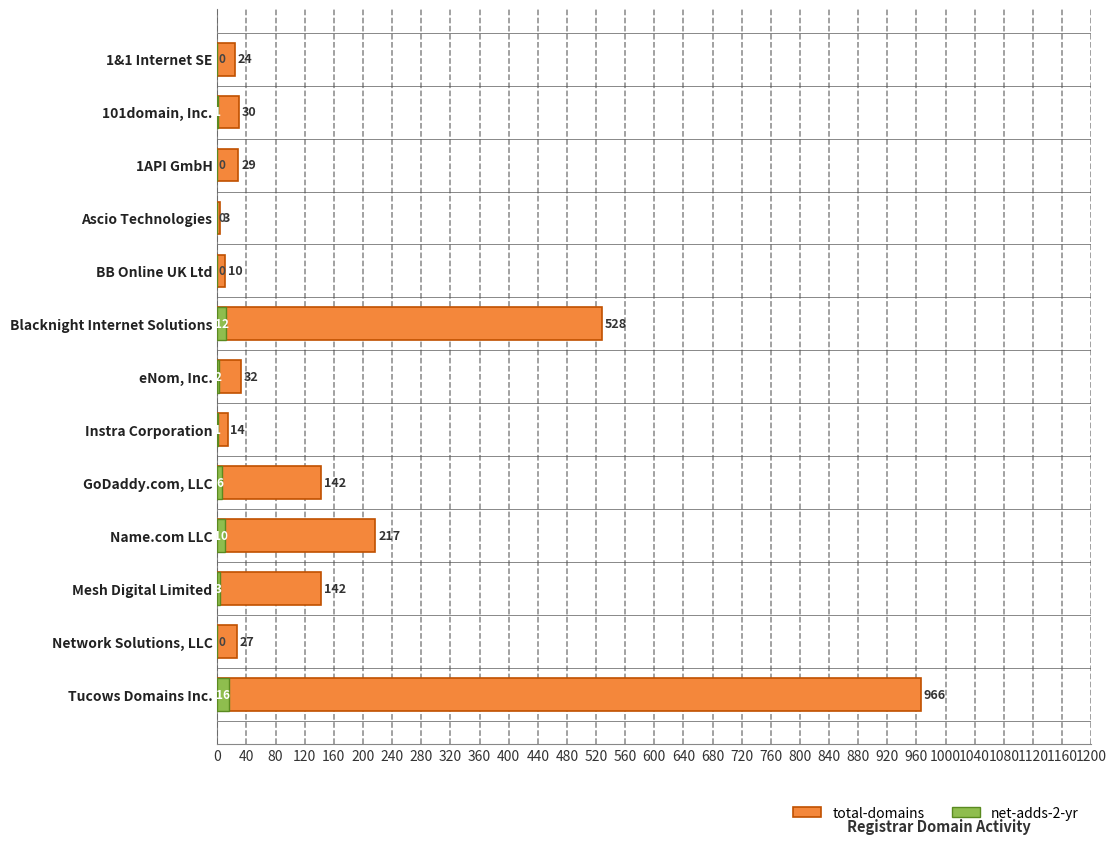

What are all the series names shown in the legend?

total-domains, net-adds-2-yr